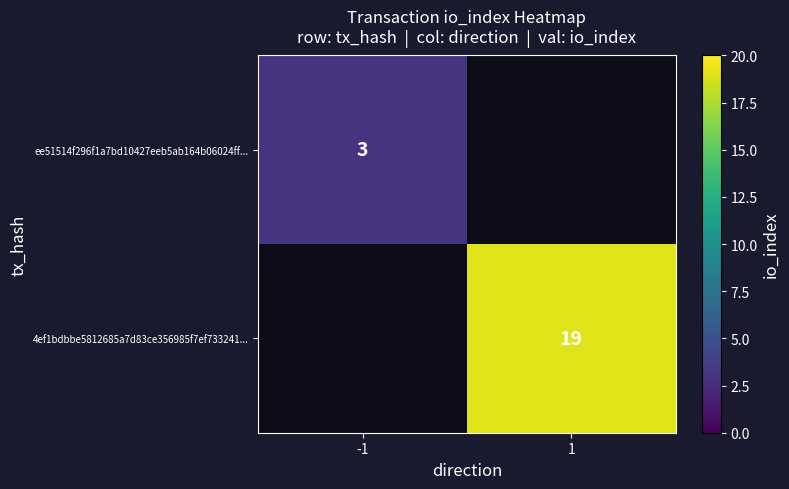

The 4ef1bdbbe5812685a7d83ce356985f7ef733241... series shows 31.3 at 1. True or false?

False